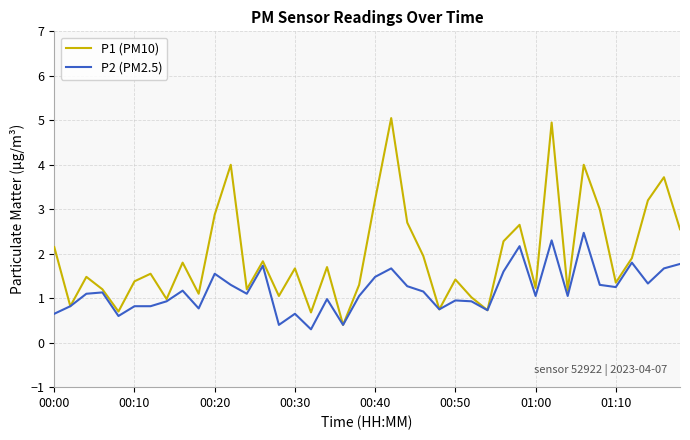

Which series has the largest range (max minus min)?

P1 (PM10)